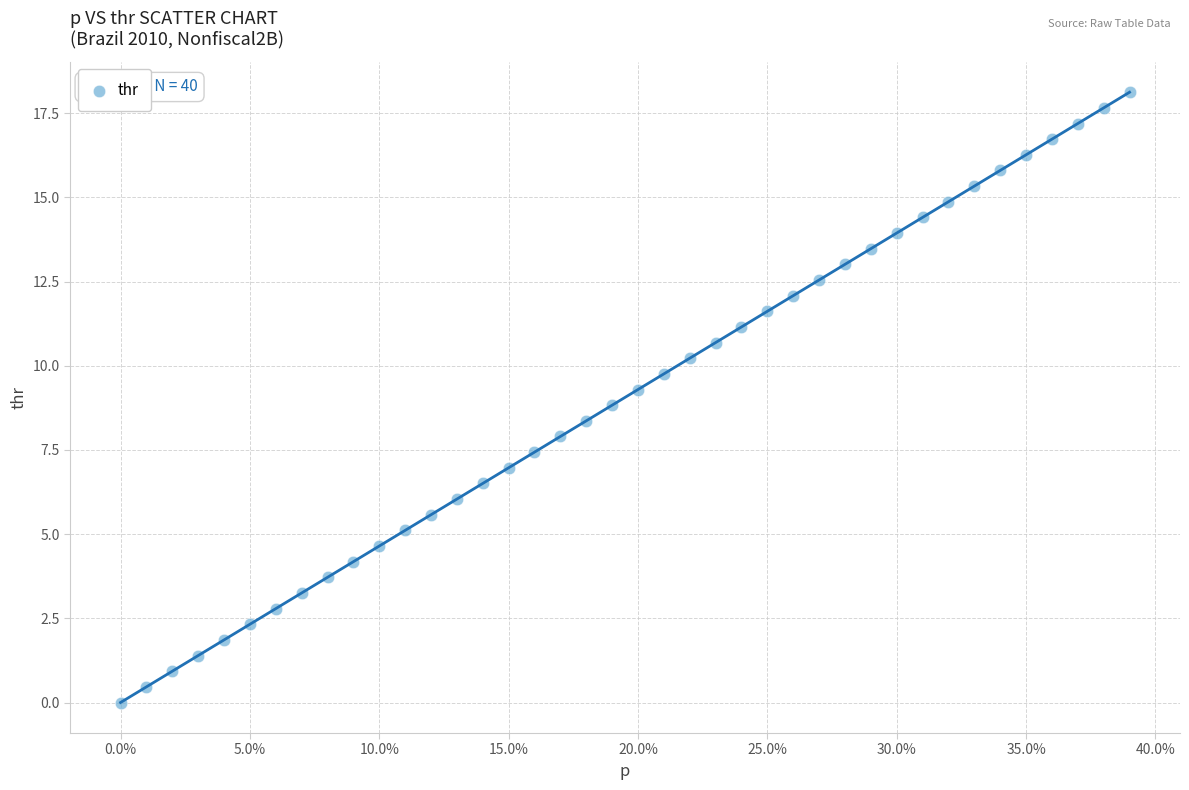

What is the range of Y values (max minus min)?

18.1